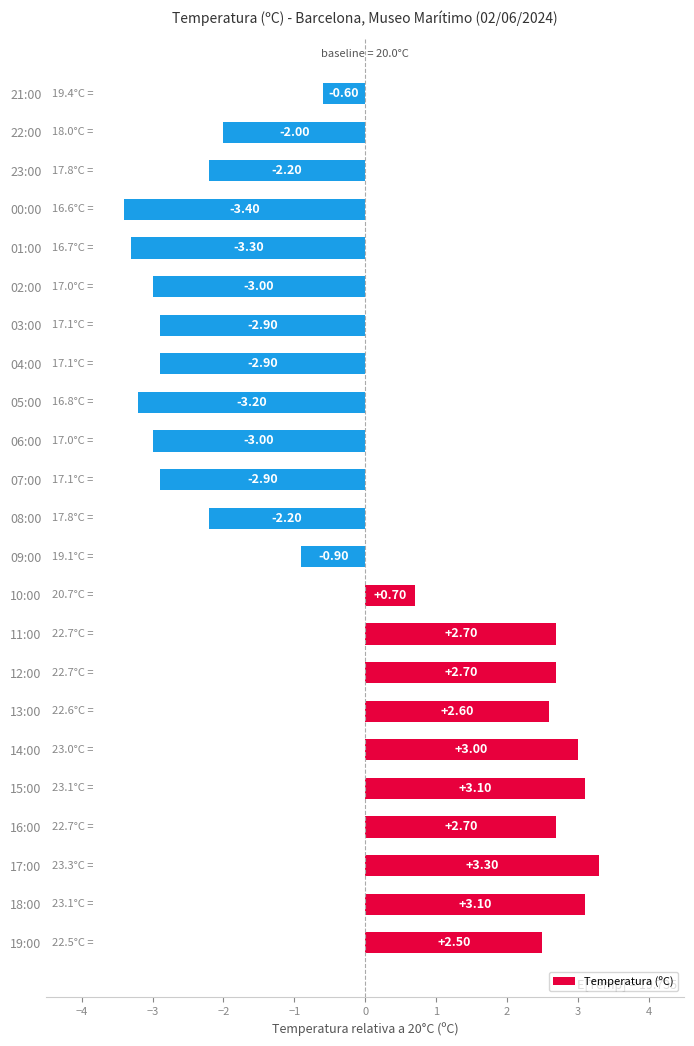

Between 11:00 and 21:00, which is larger?

11:00